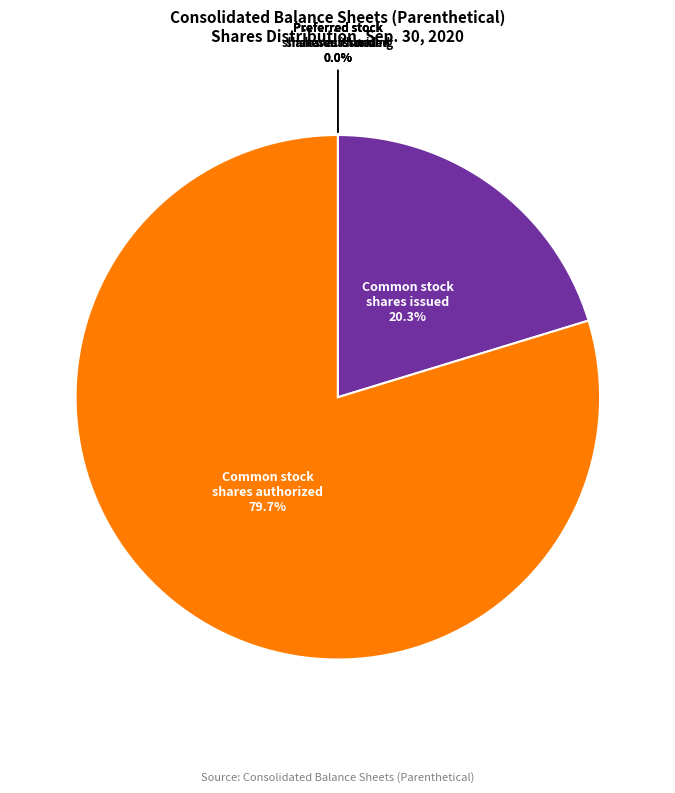

Does any single category account for the majority?

Yes